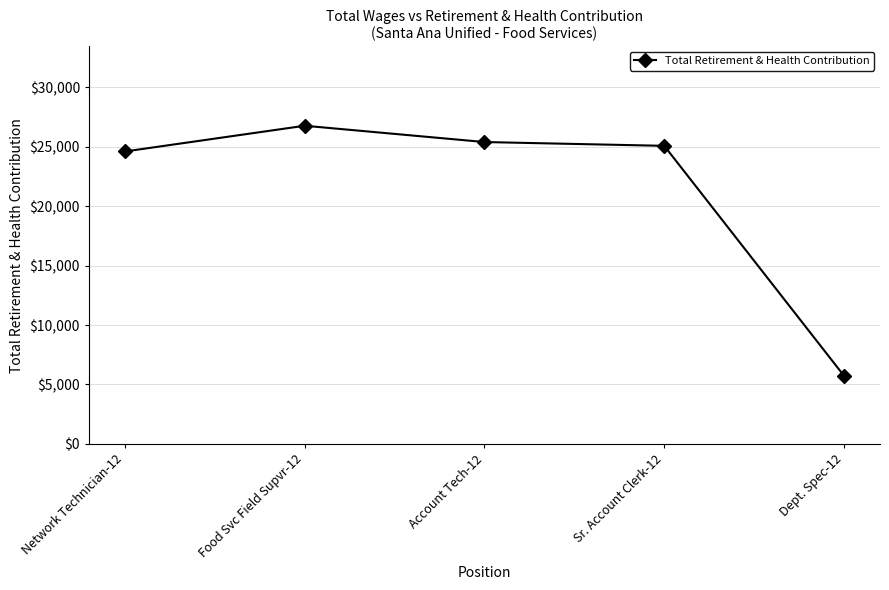

What is the greatest value displayed?

26761